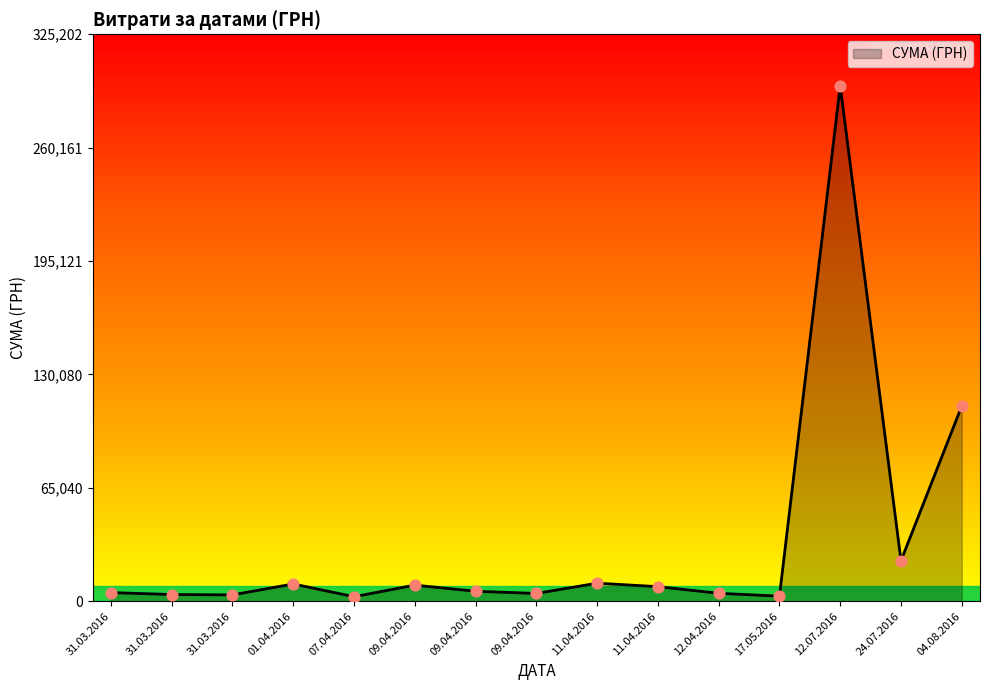

Between 09.04.2016 and 04.08.2016, which is larger?

04.08.2016